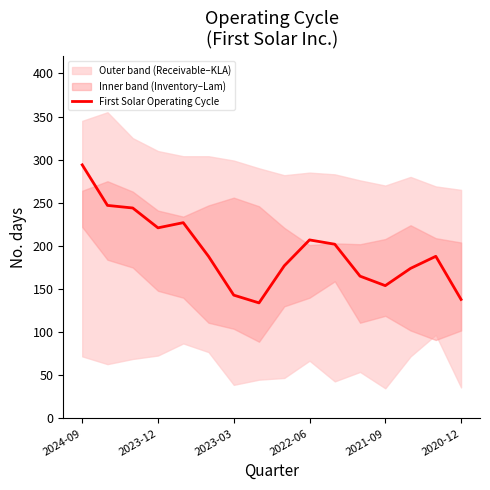

True or false: there are more than 2 points higher than both neighbors.

True